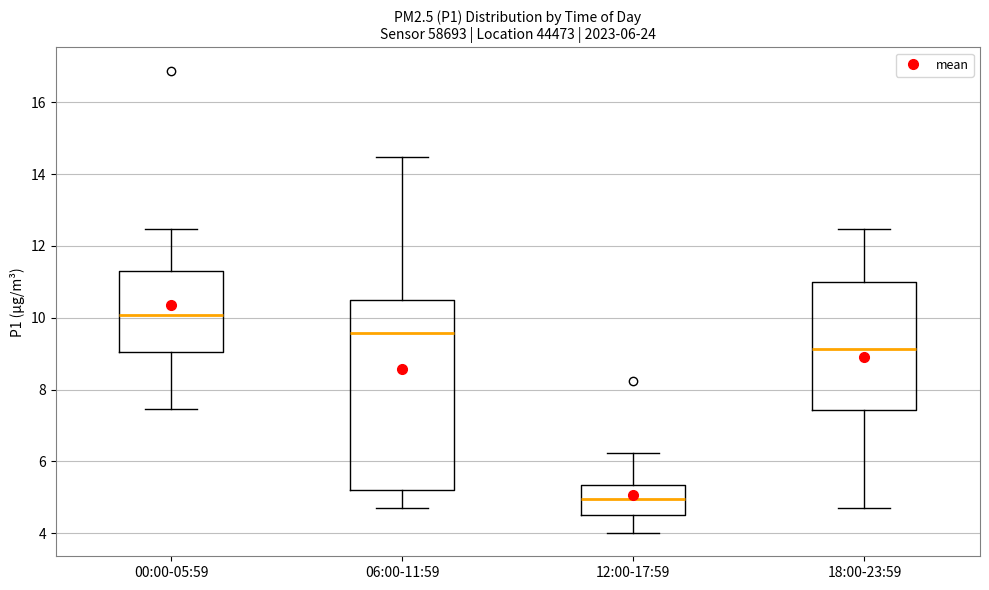

Which box's median line is the highest?

00:00-05:59